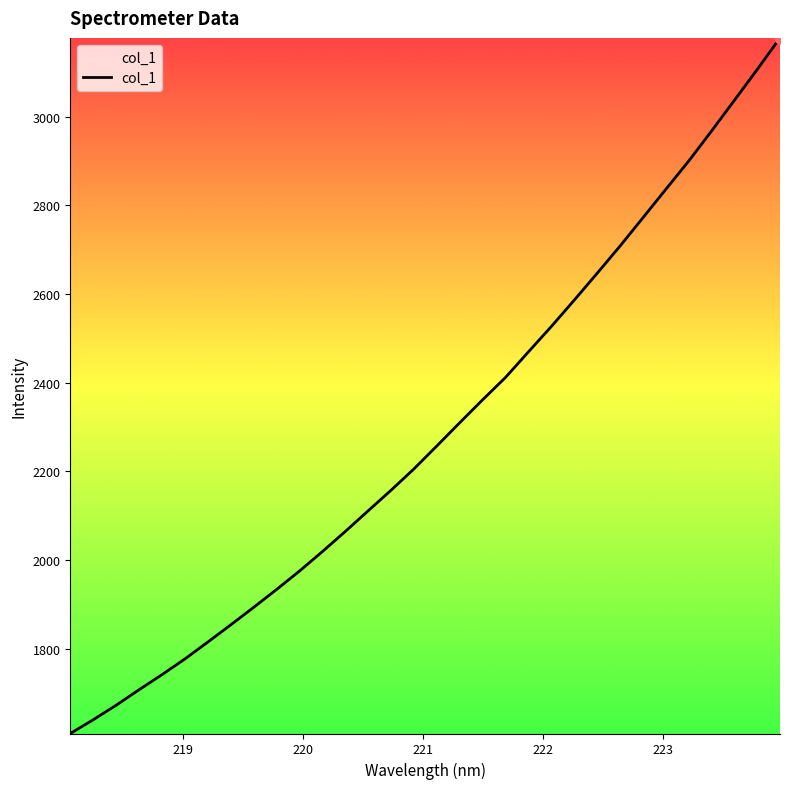

What is the greatest value displayed?

3177.4